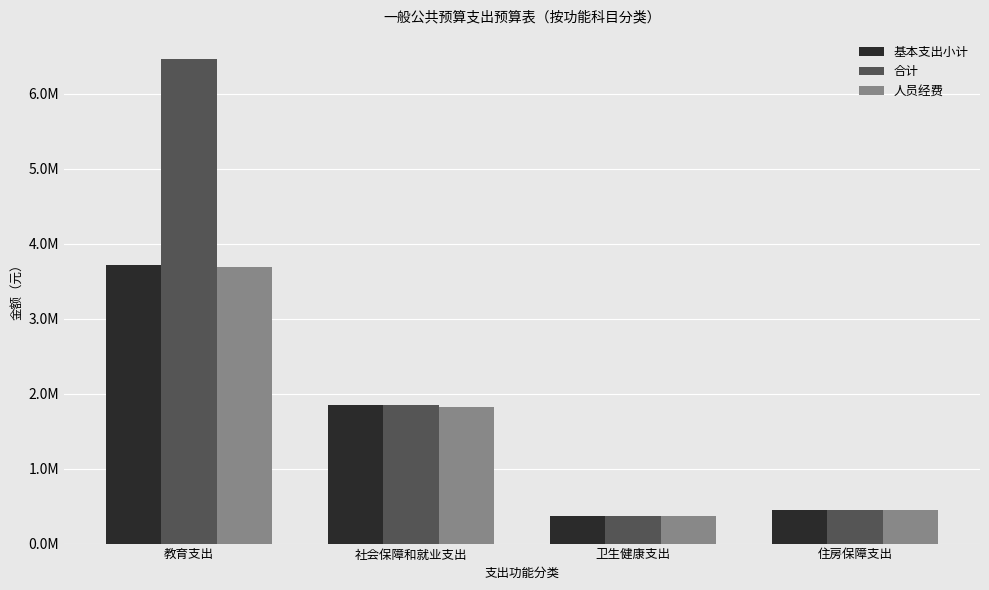

At how many categories does at least one series exceed 1668661?

2